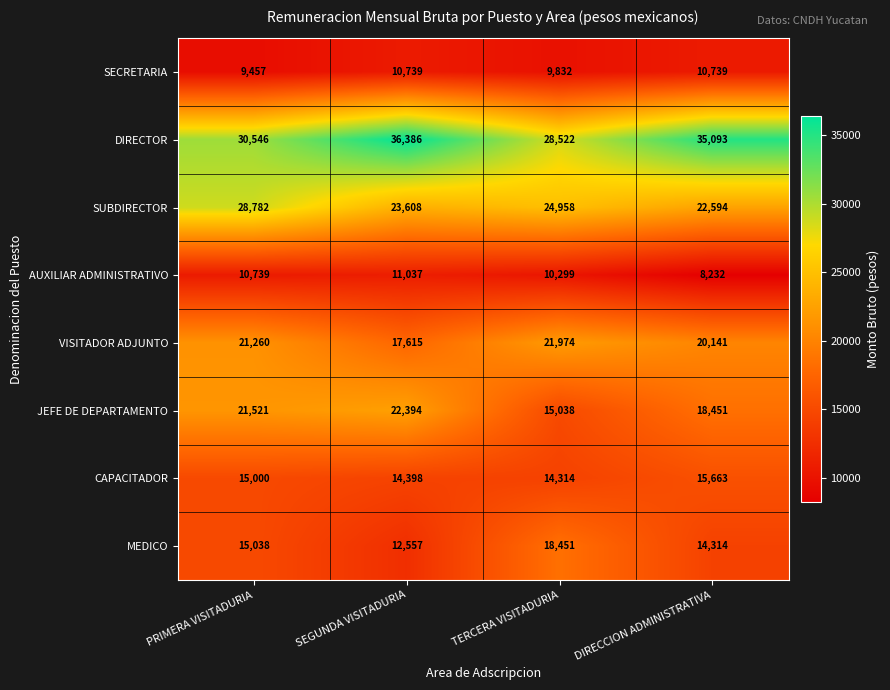

List the series in order of their peak value, highest first.

DIRECTOR, SUBDIRECTOR, JEFE DE DEPARTAMENTO, VISITADOR ADJUNTO, MEDICO, CAPACITADOR, AUXILIAR ADMINISTRATIVO, SECRETARIA